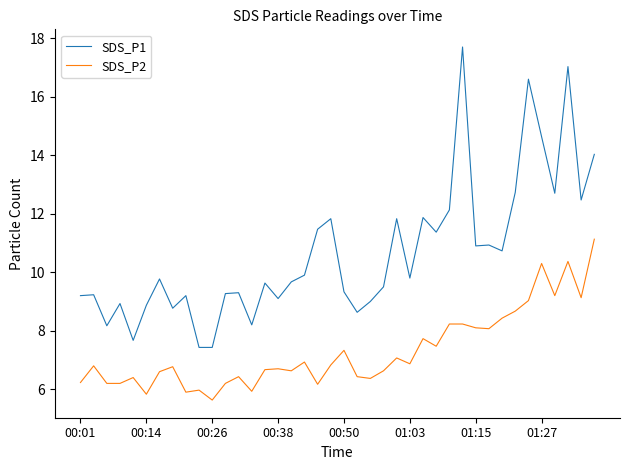

What is the difference between the second highest and minimum values in the SDS_P1 series?

9.6